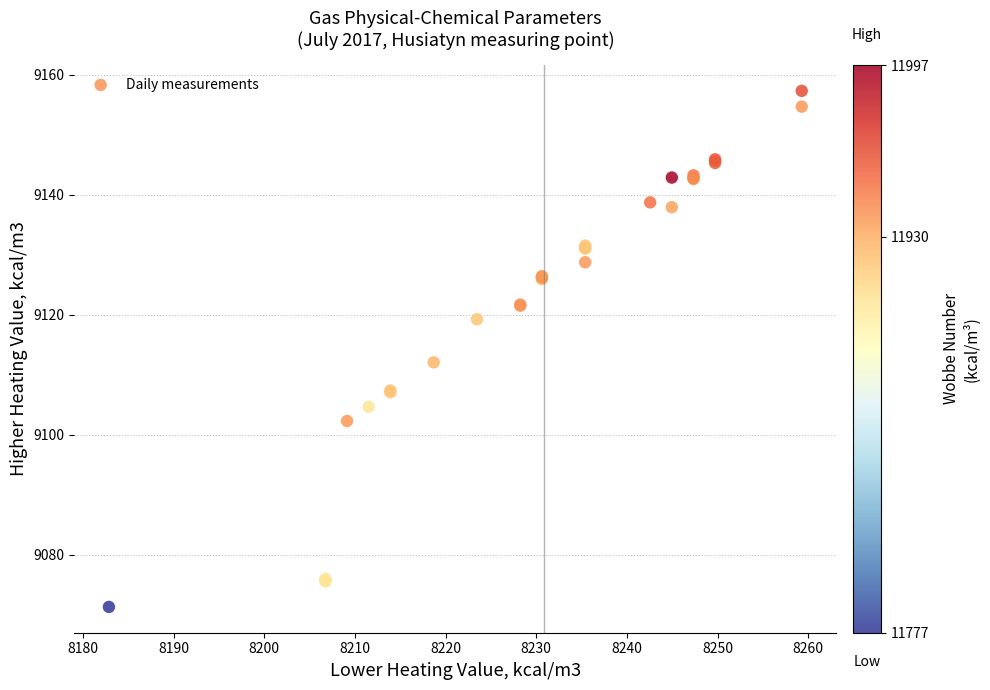

What Y value in the scatter plot is closest to 9114?

9112.0